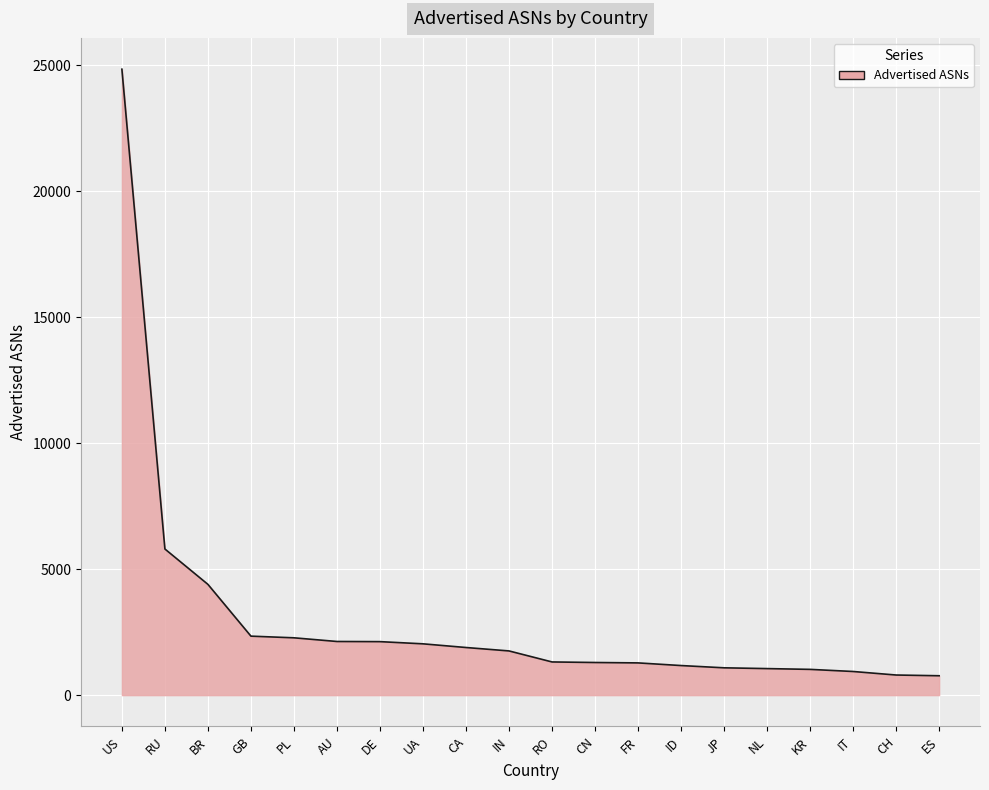

Between AU and CH, which is larger?

AU